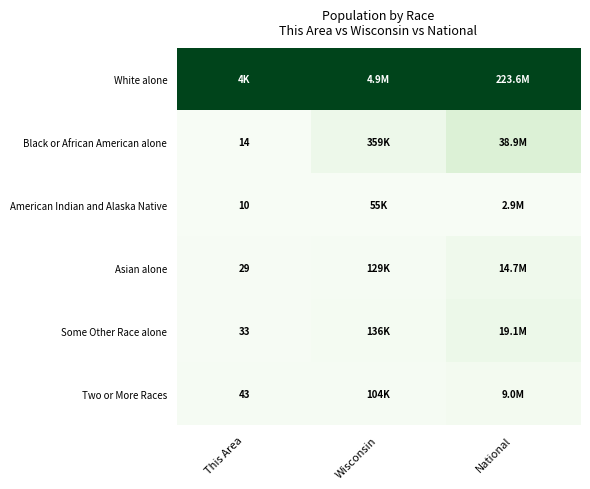

At how many categories does at least one series exceed 0?

3